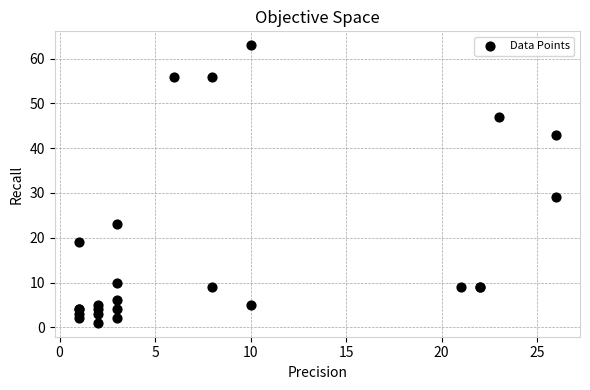

What Y value in the scatter plot is closest to 32?

29